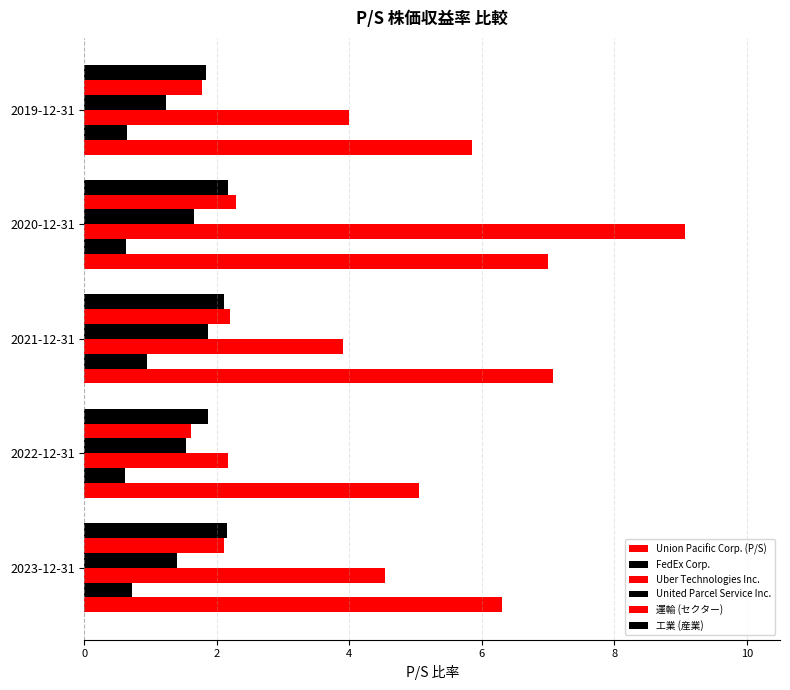

What is the minimum value for 運輸 (セクター)?

1.6